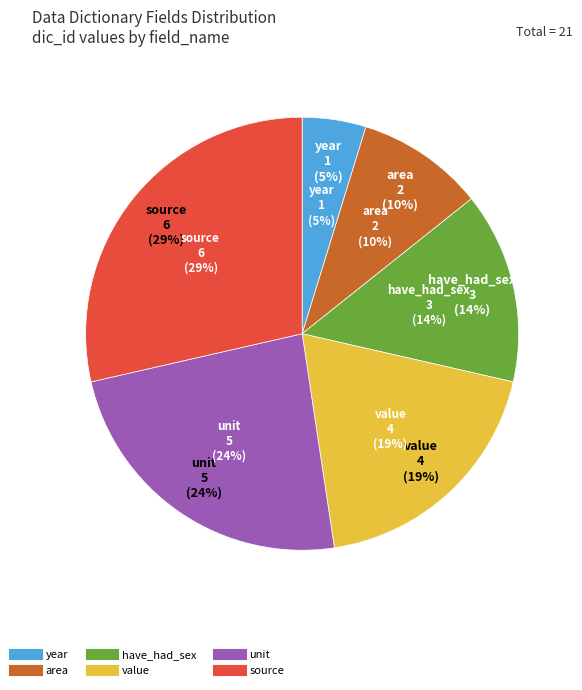

To the nearest percent, what portion does source represent?

29%